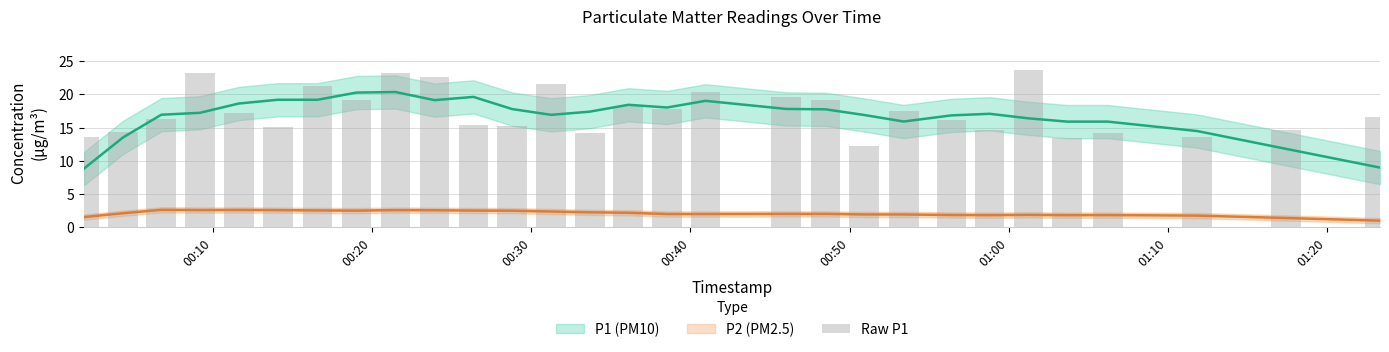

Which series has the largest range (max minus min)?

P1